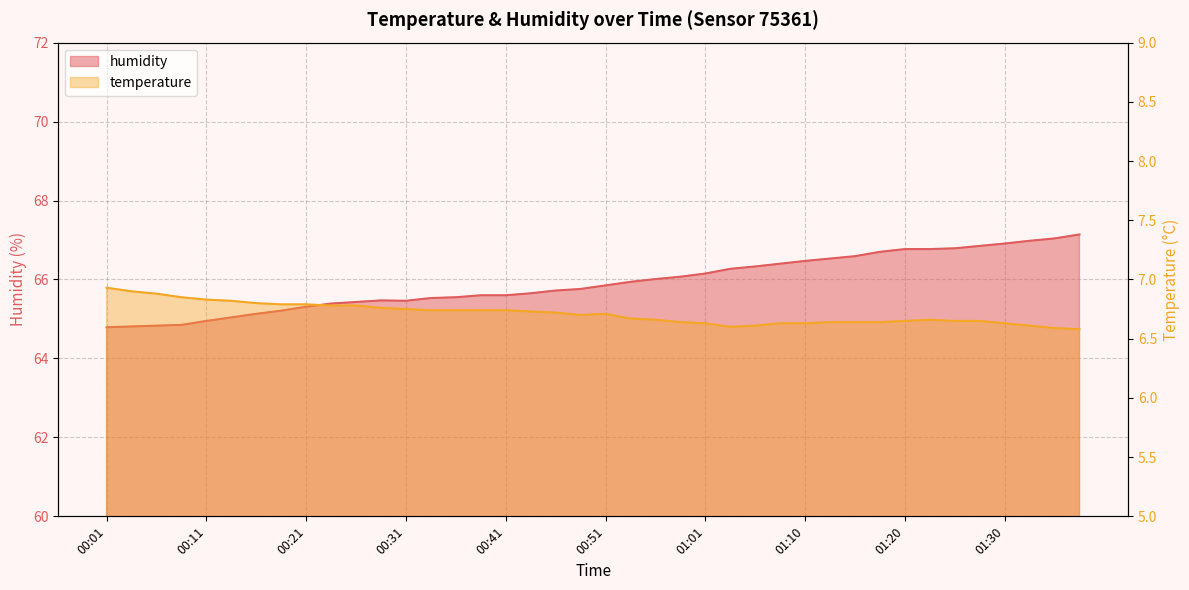

At which category does humidity reach its first local peak?

00:28